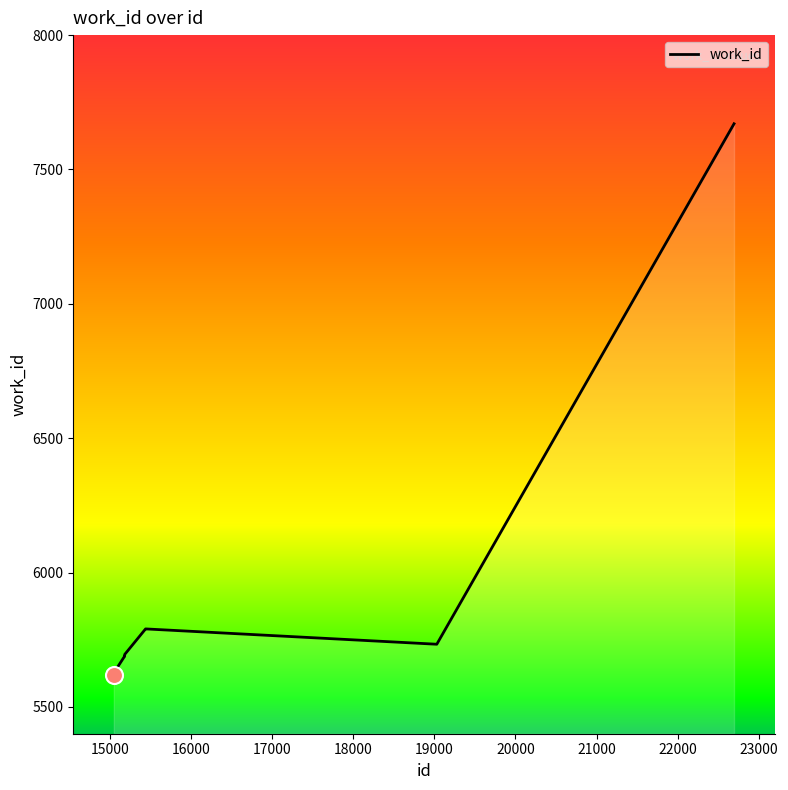

What is the maximum value shown in the chart?

7670